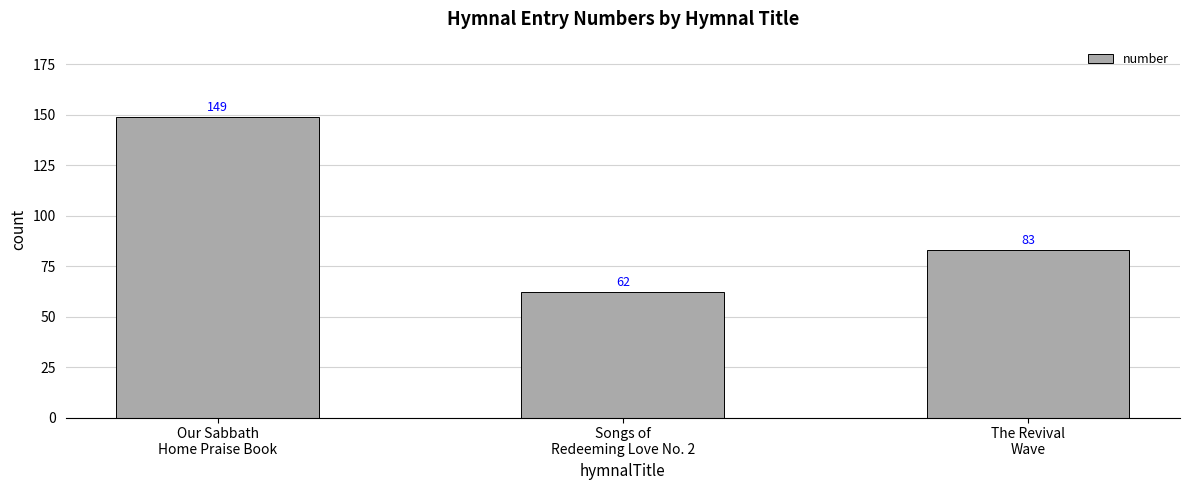

At which label does the data first exceed 83?

Our Sabbath
Home Praise Book